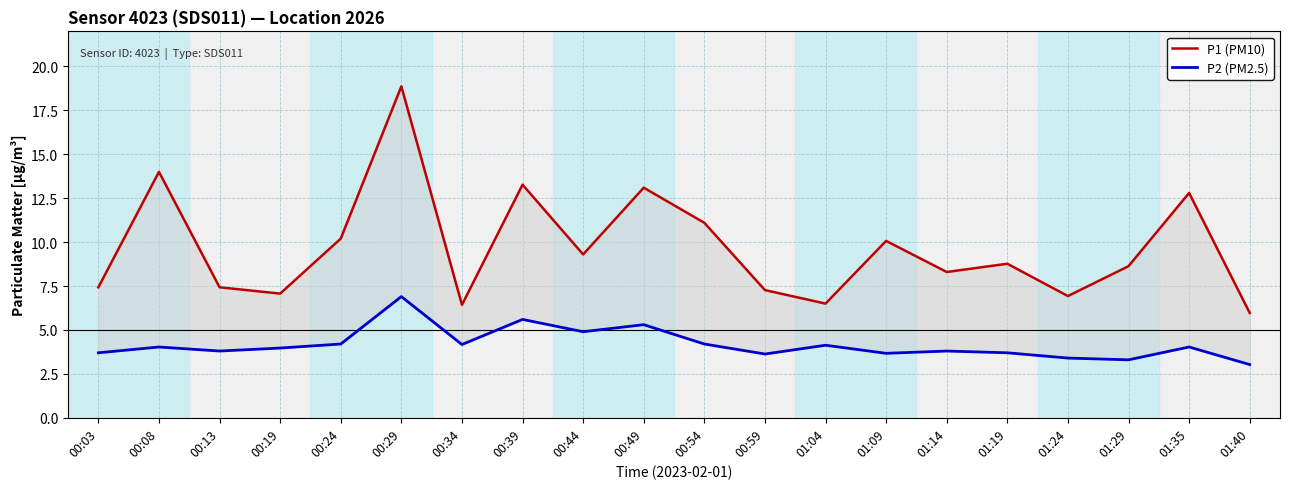

What is the maximum value for P1 (PM10)?

18.9